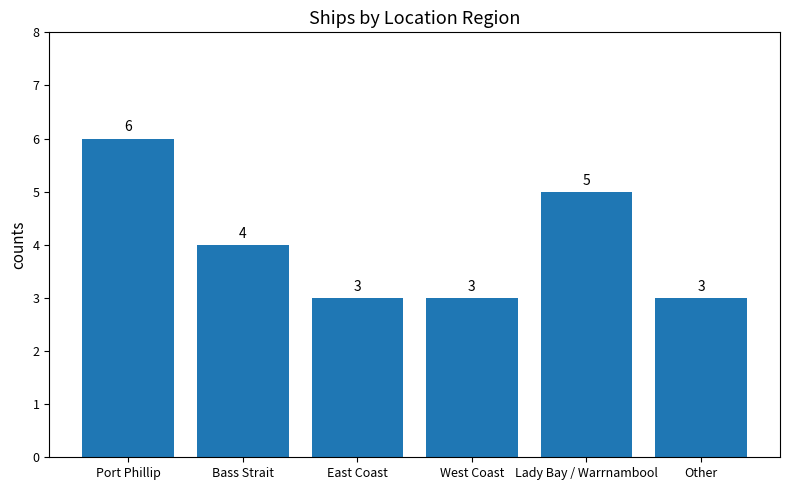

What is the difference between the maximum and minimum values?

3